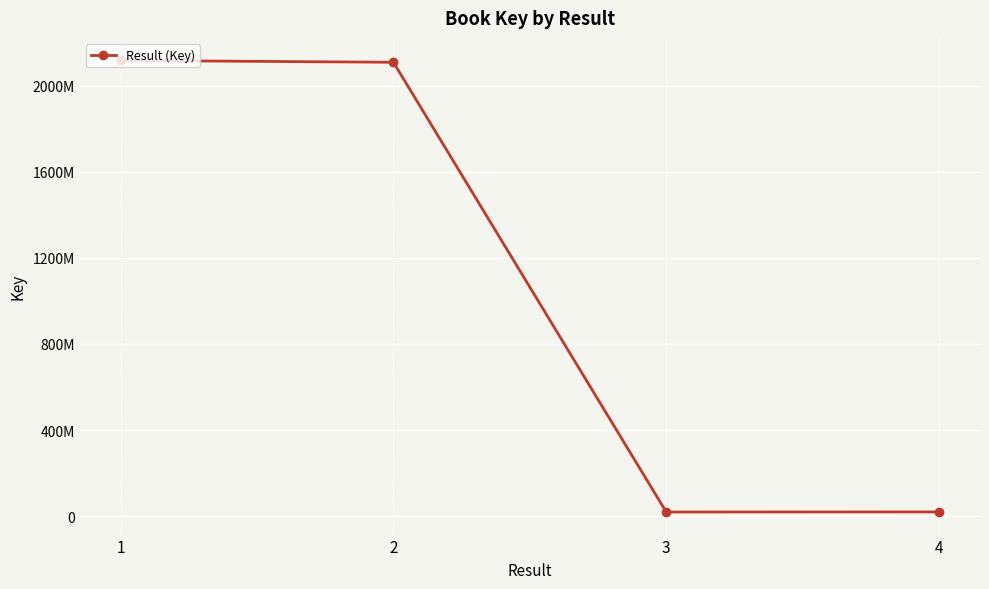

Where is the first local minimum?

3